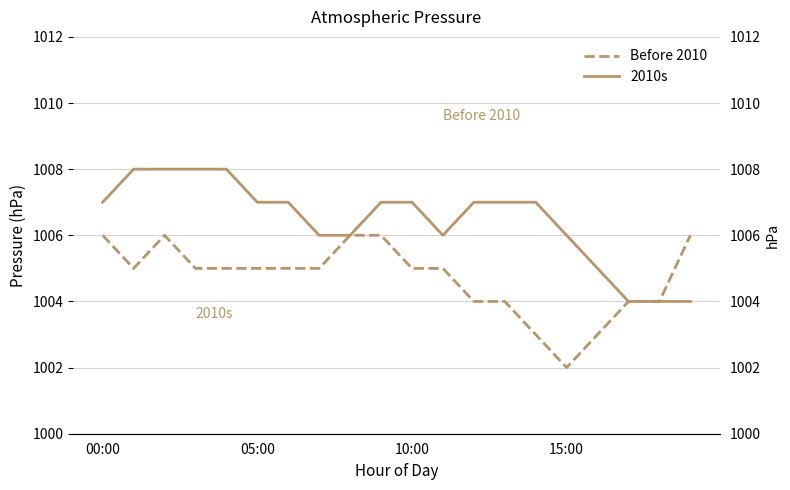

List the series in order of their peak value, highest first.

2010s, Before 2010